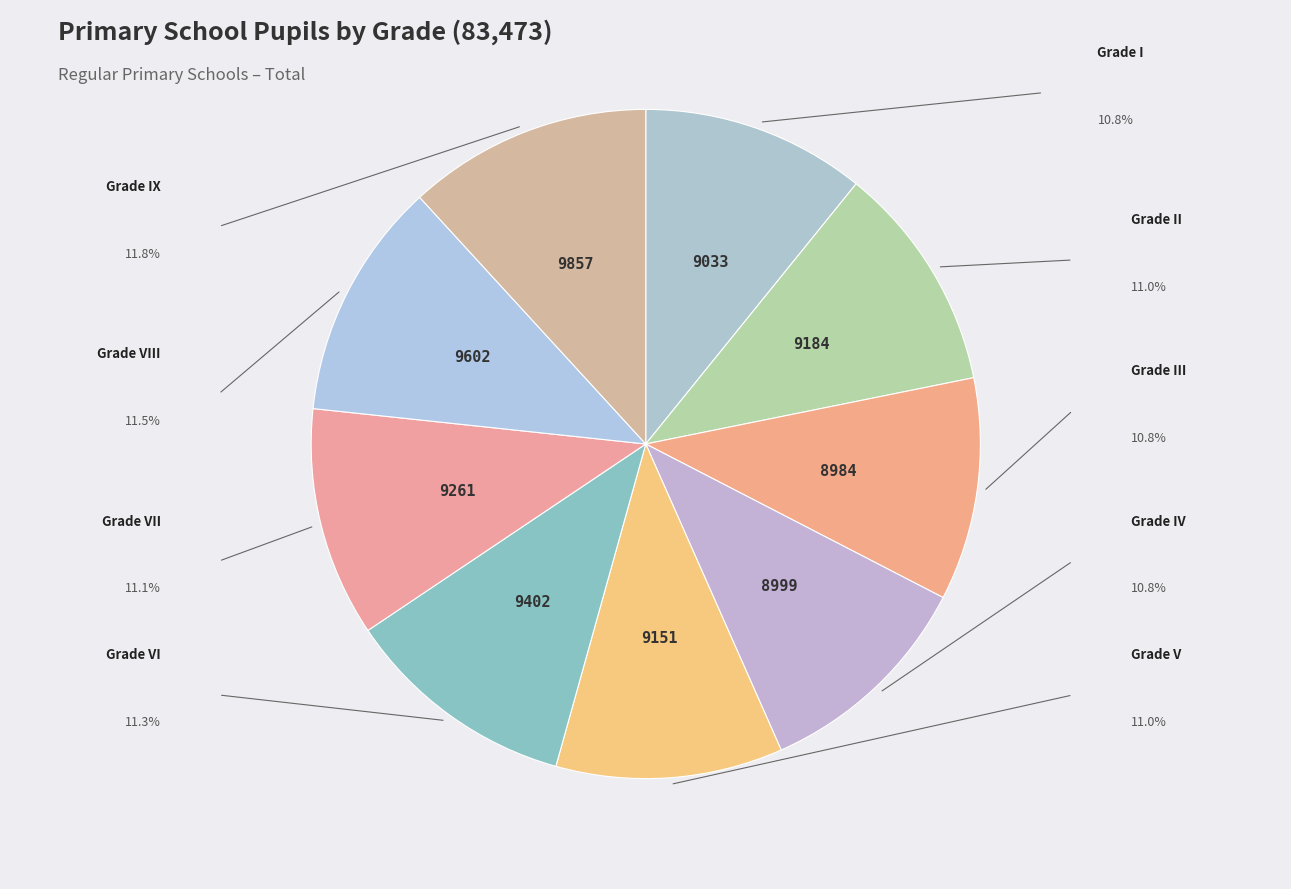

Count the number of slices in the pie.

9